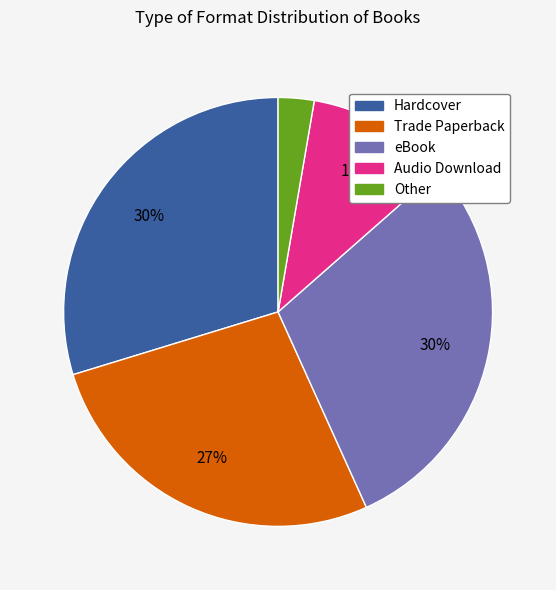

Combined, do eBook and Hardcover account for over 50%?

Yes